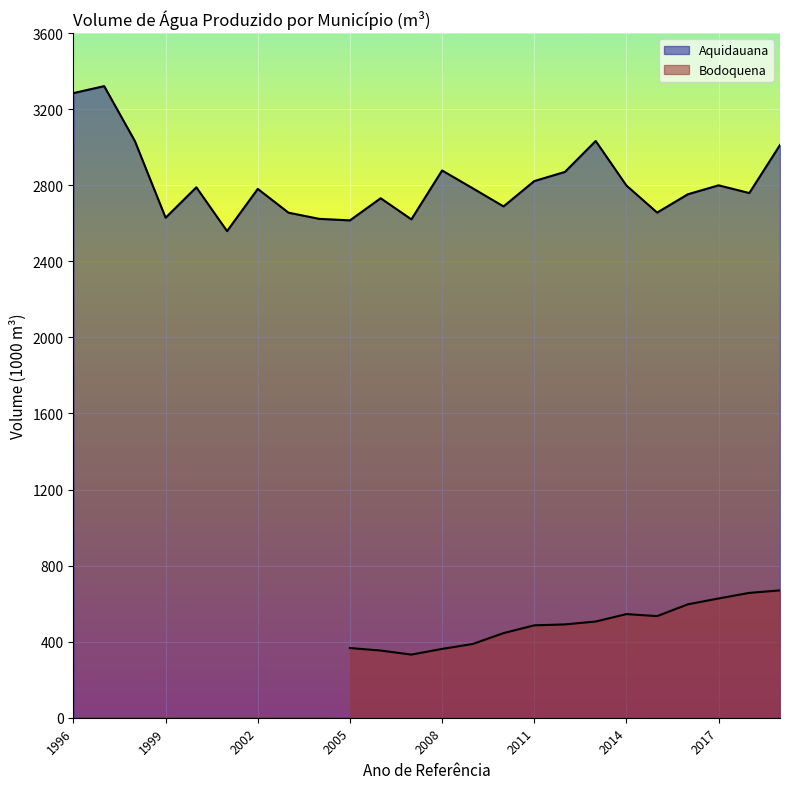

How many points are higher than both their immediate neighbors (excluding endpoints)?

7